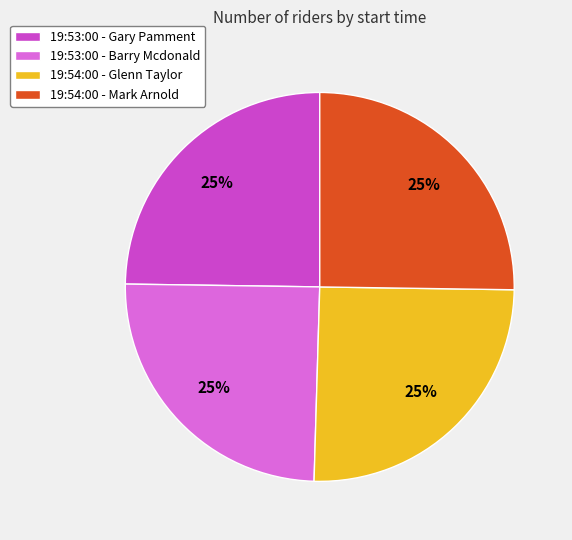

Is 19:53:00 - Gary Pamment the majority of the pie?

No